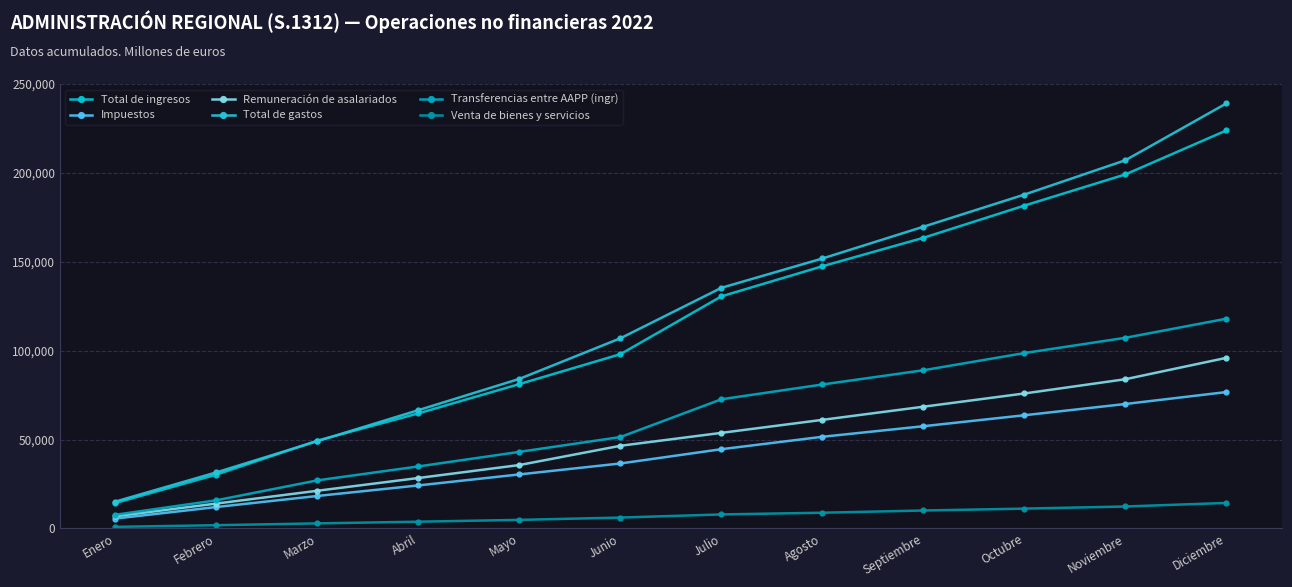

At which category is the sum across all series the highest?

Diciembre